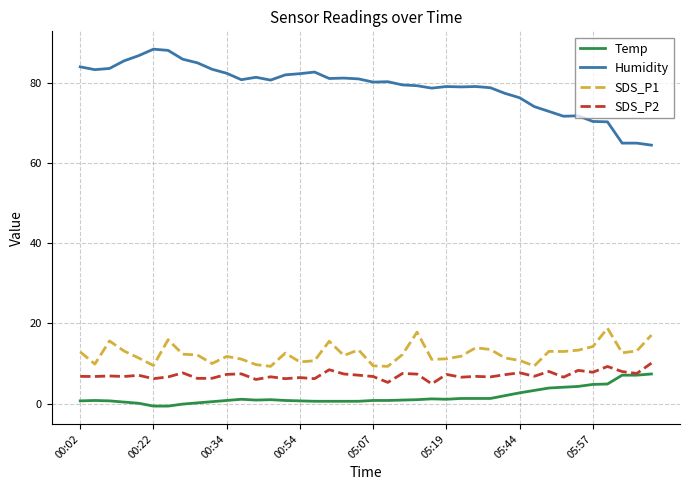

What is the maximum value shown in the chart?

88.3